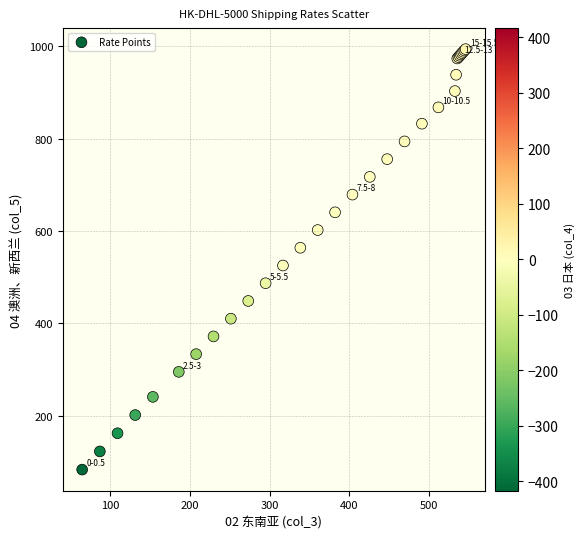

What Y value in the scatter plot is closest to 538?

525.1